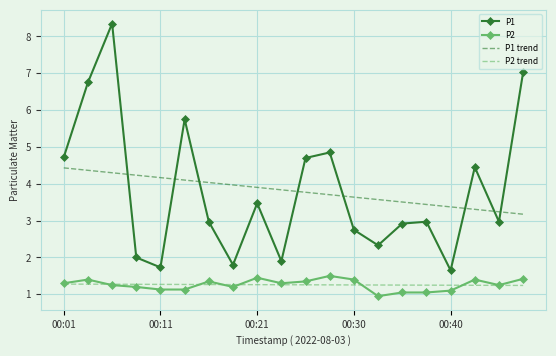

True or false: P2 and P1 cross at least once.

False